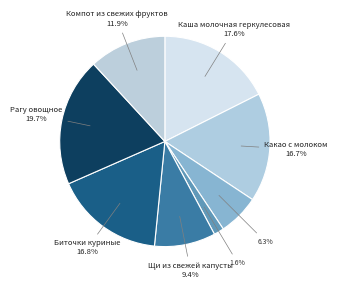

How many segments does this pie chart have?

8